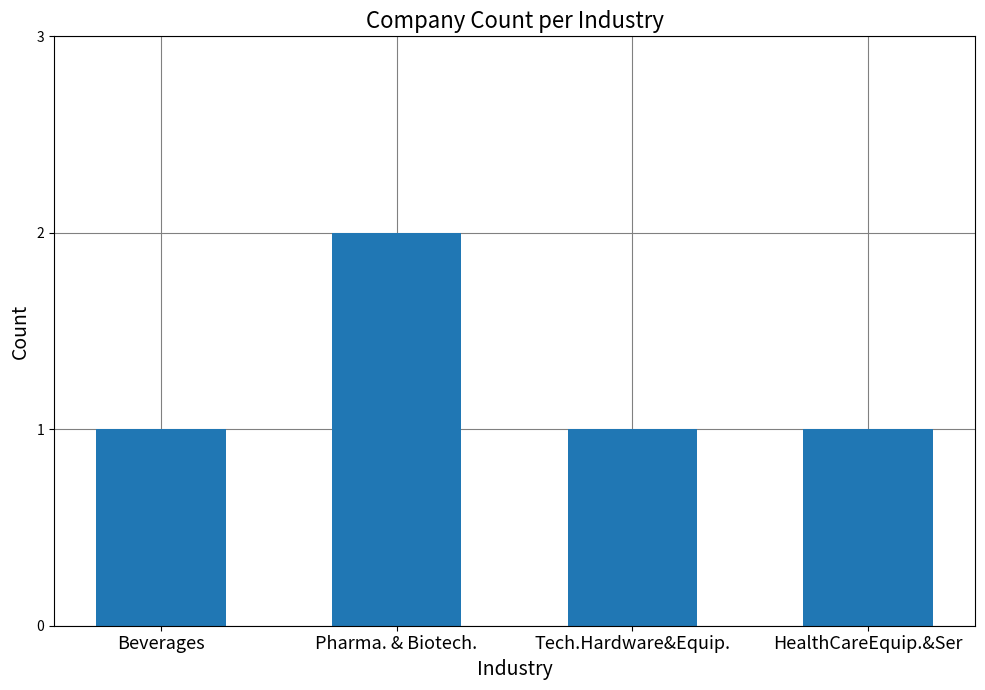

Approximately how many times larger is the value at Beverages compared to Pharma. & Biotech.?

0.5